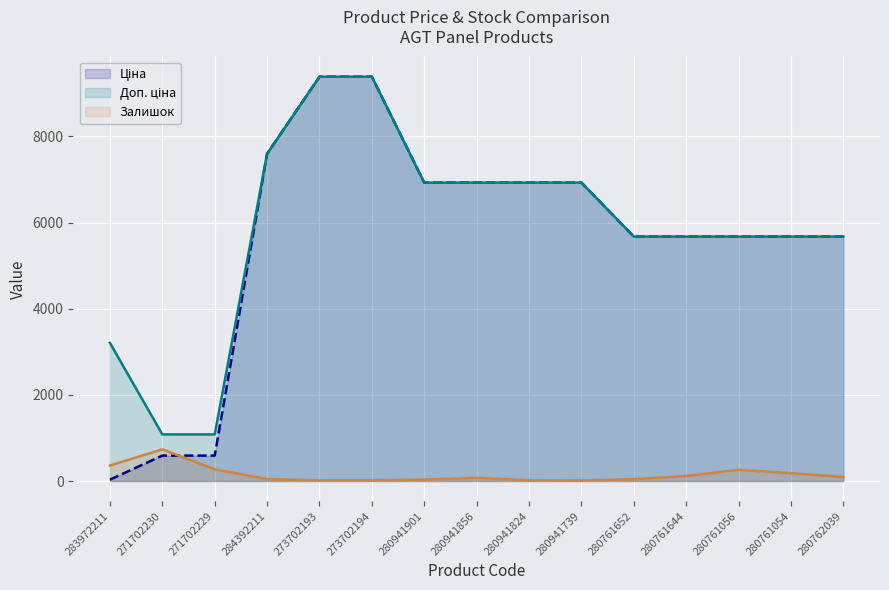

True or false: Доп. ціна line has more than 1 points higher than both neighbors.

False